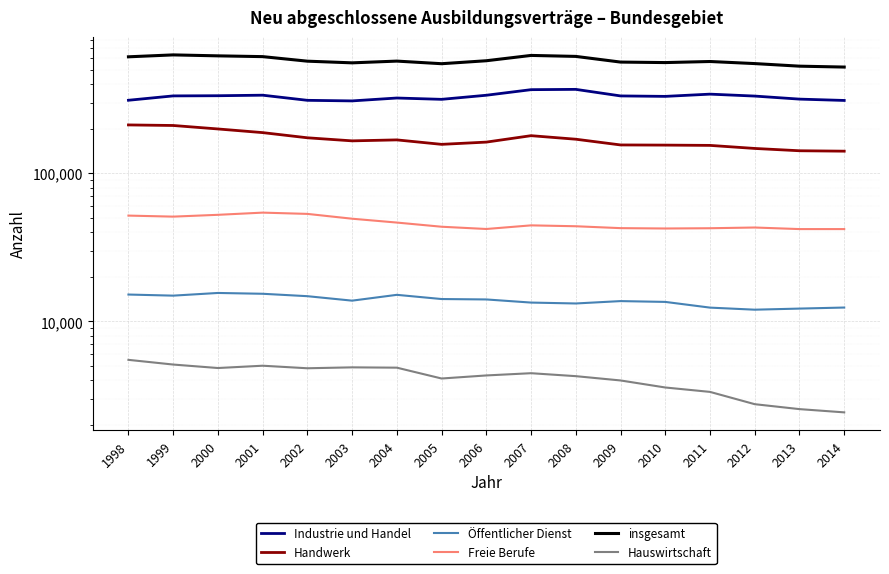

What is the sum of all Freie Berufe values?

788070